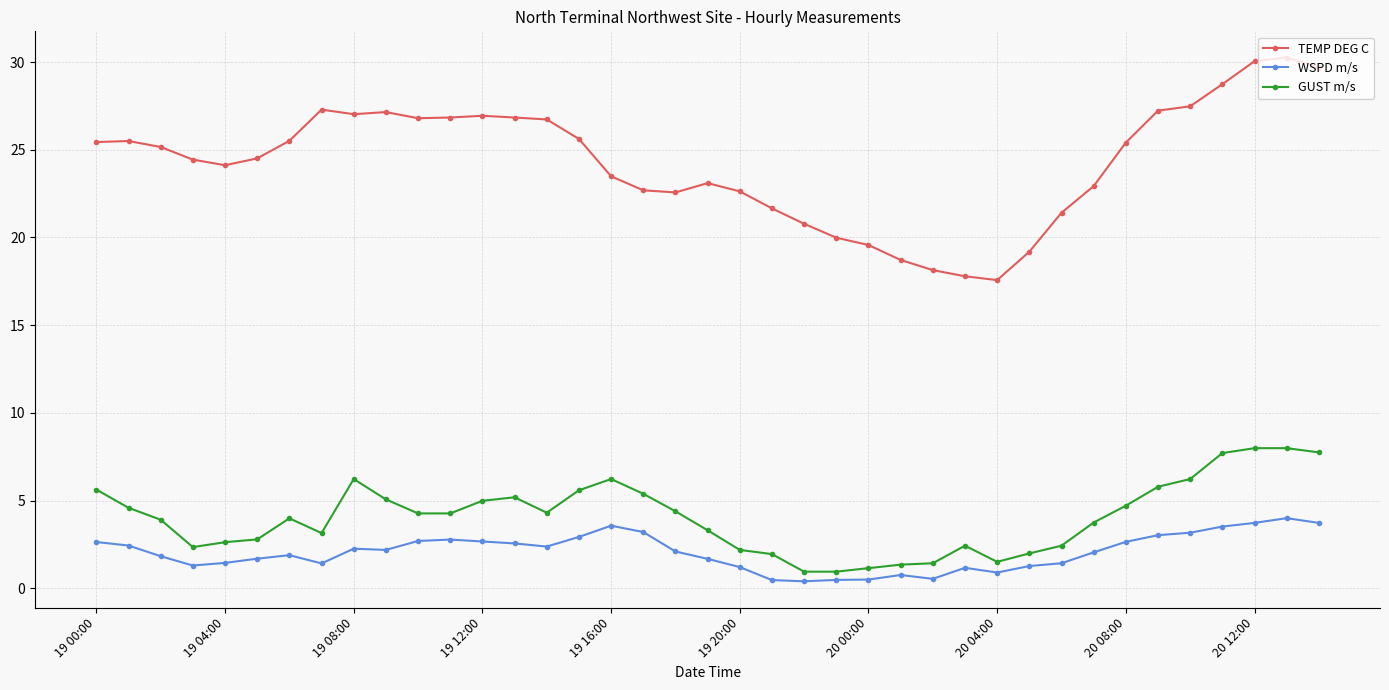

Which series has the widest spread of values?

TEMP DEG C